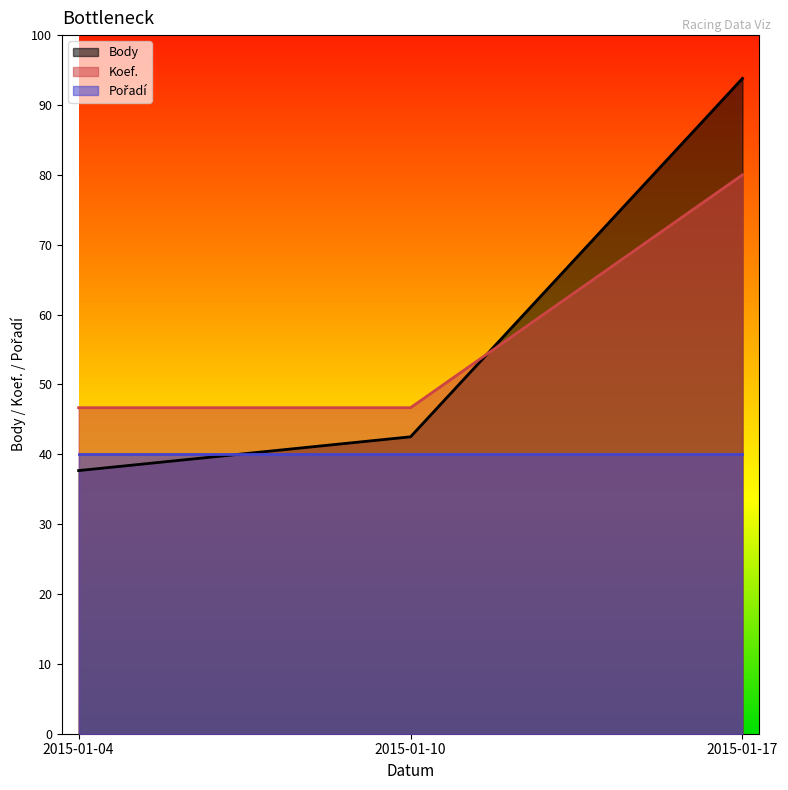

Does the chart display data point markers on the line(s)?

No